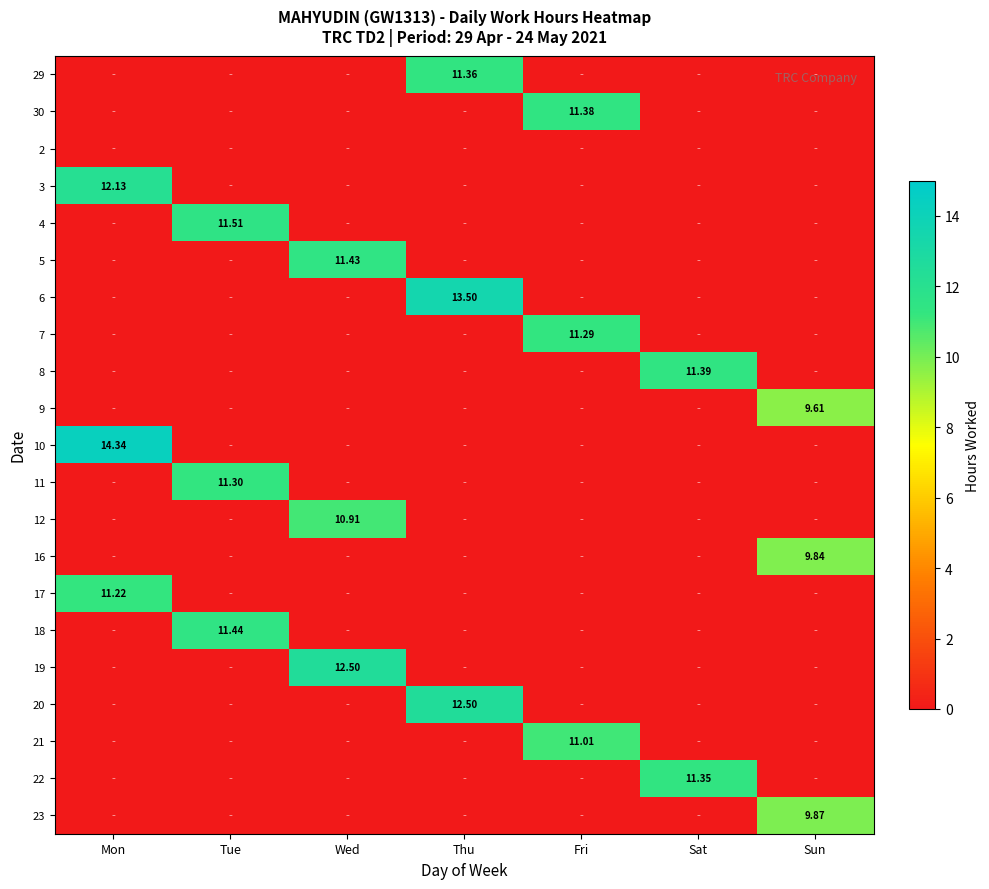

The value of 23 at Tue is -4.8. True or false?

False